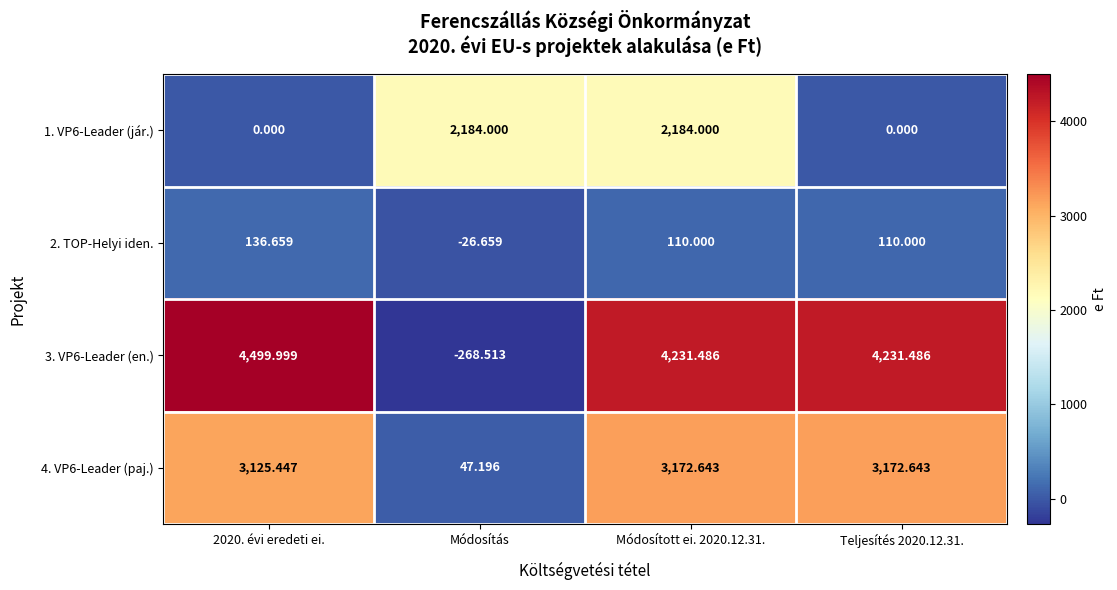

Is the value of 1. VP6-Leader (jár.) at Teljesítés 2020.12.31. greater than the value of 3. VP6-Leader (en.) at Módosított ei. 2020.12.31.?

No